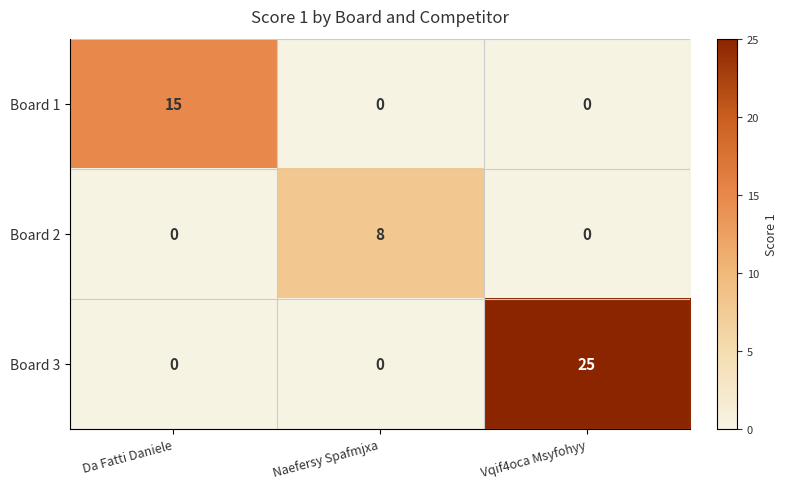

The Board 2 series shows 14 at Naefersy Spafmjxa. True or false?

False